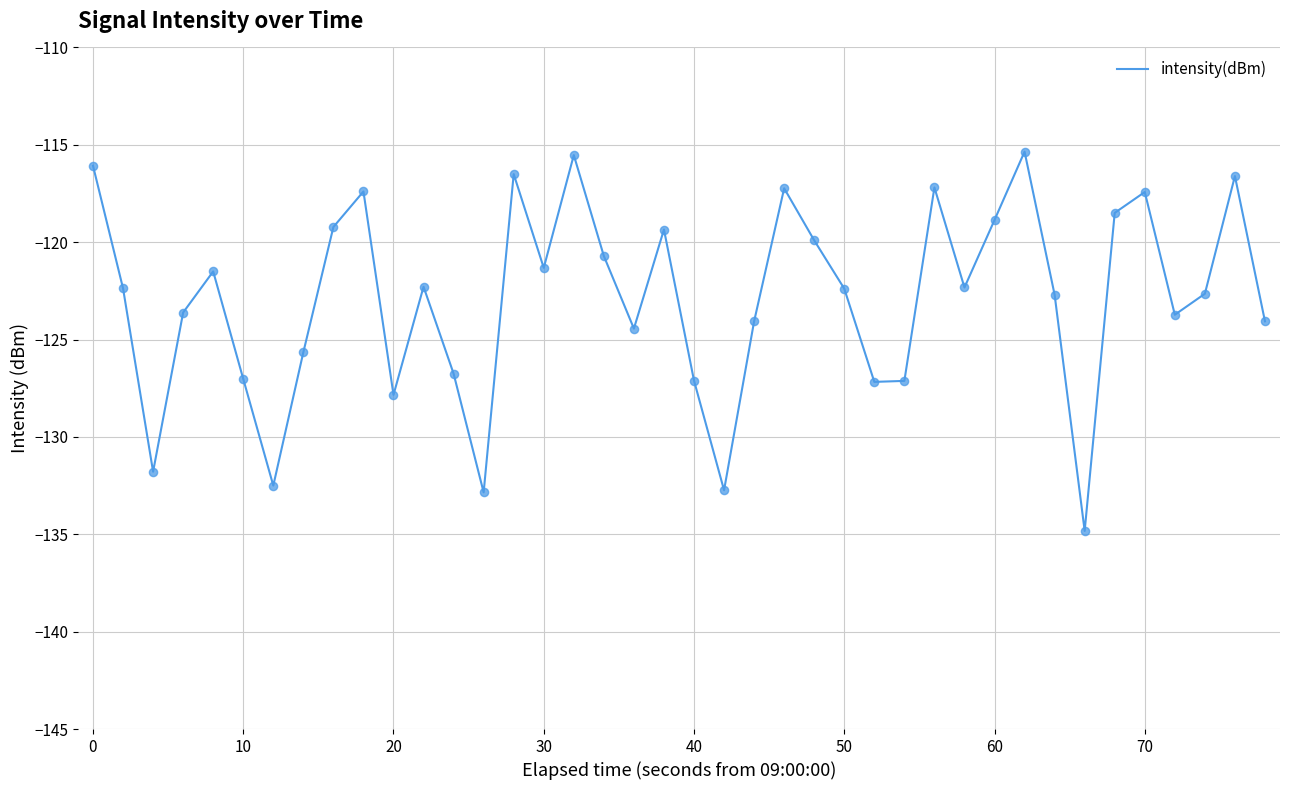

What is the difference between the maximum and minimum values?

19.5